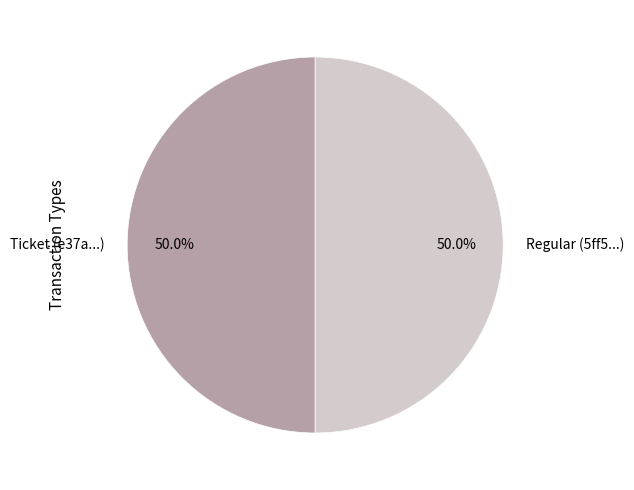

Count the number of slices in the pie.

2